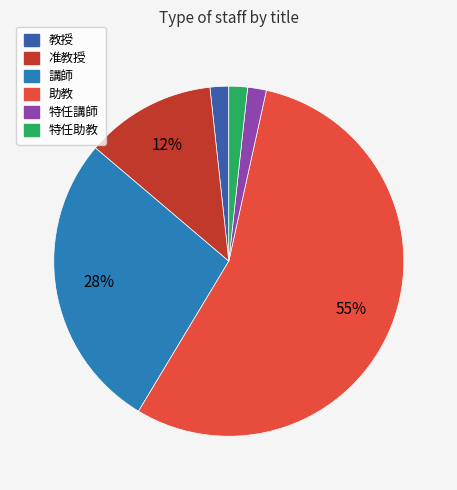

Is it true that 講師 is 41% of the pie?

False